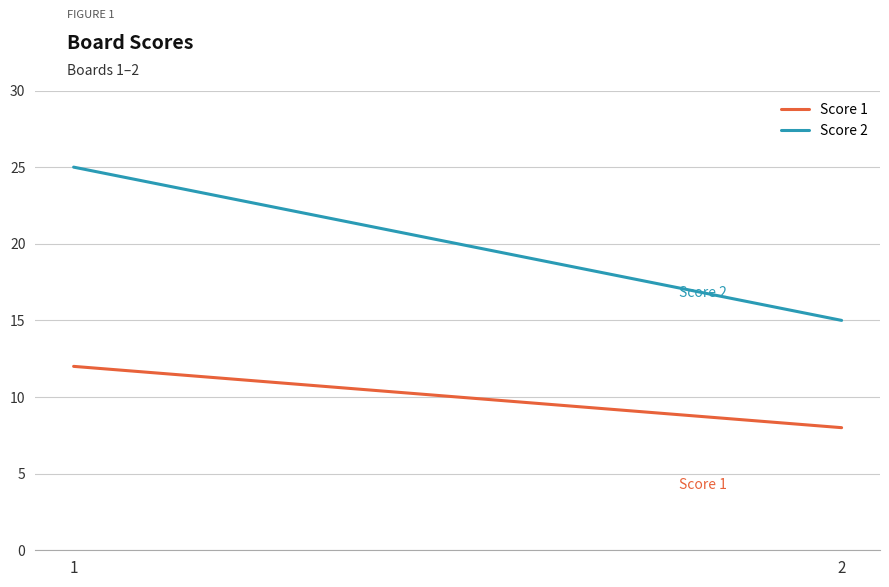

Is it true that Score 2 equals 13 at 1?

False